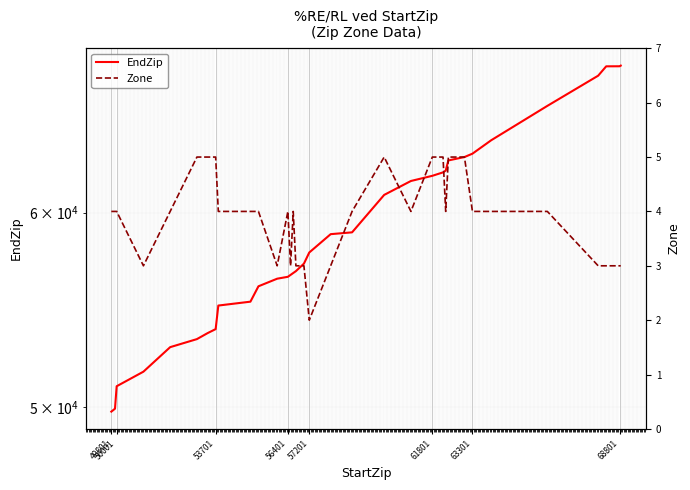

True or false: EndZip and Zone intersect in this chart.

False